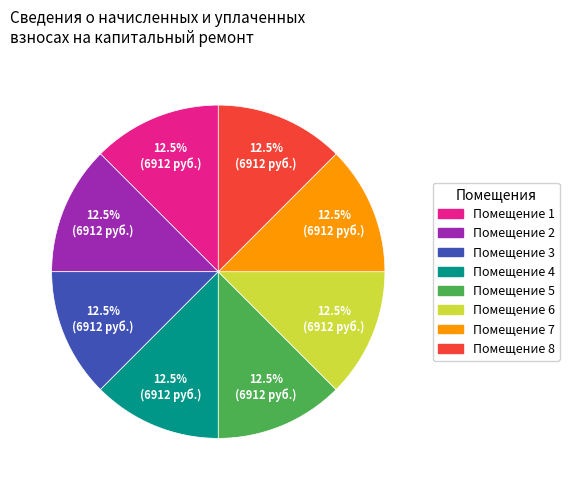

Is there a majority slice in this chart?

No